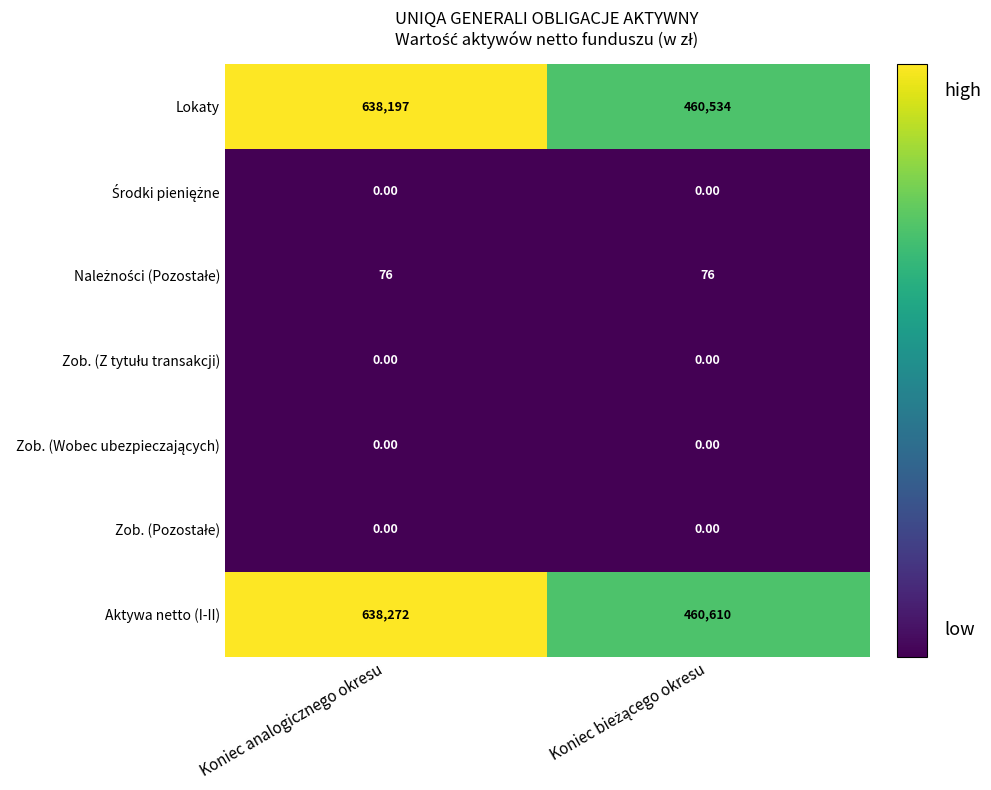

Which category has the highest value across all series?

Koniec analogicznego okresu